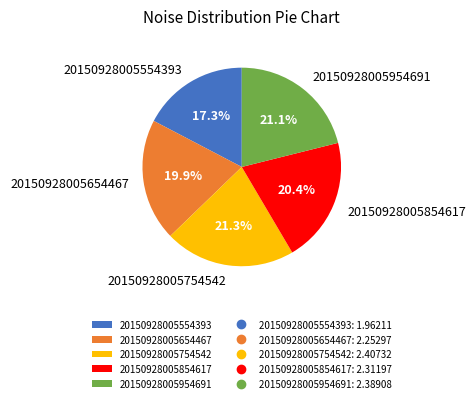

To the nearest percent, what portion does 20150928005854617 represent?

20%